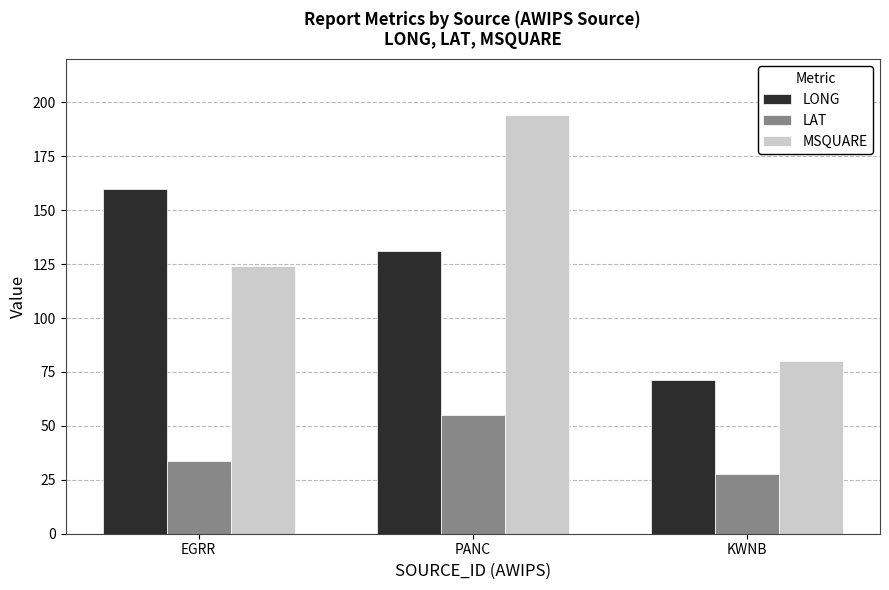

What is the spread (max minus min) of values at KWNB?

52.5